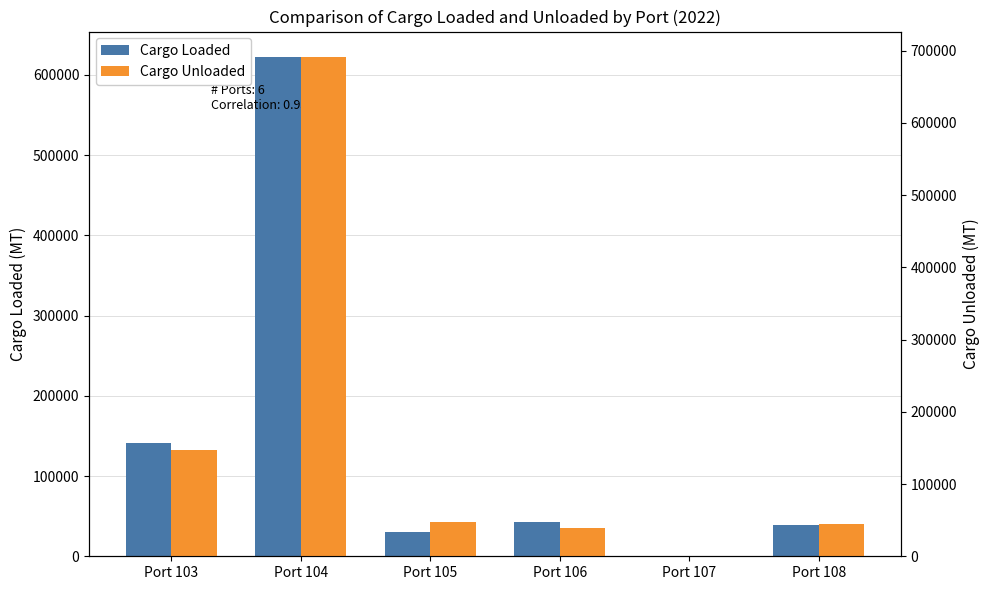

Reading left to right, transcribe all the data shown in this chart.

Cargo Loaded: 140635	622916	30489	42129	90	39141
Cargo Unloaded: 146467	691877	47301	39460	71	45252